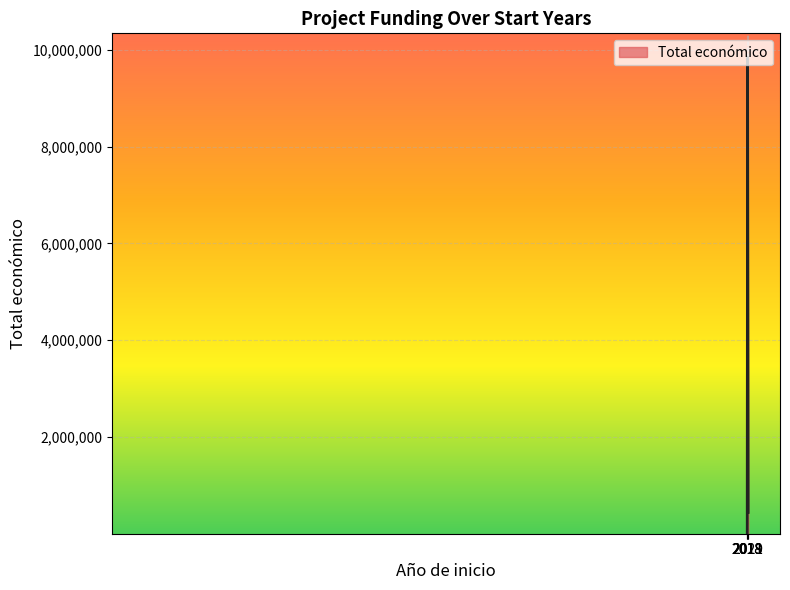

Where does the data first go above 644817?

2019